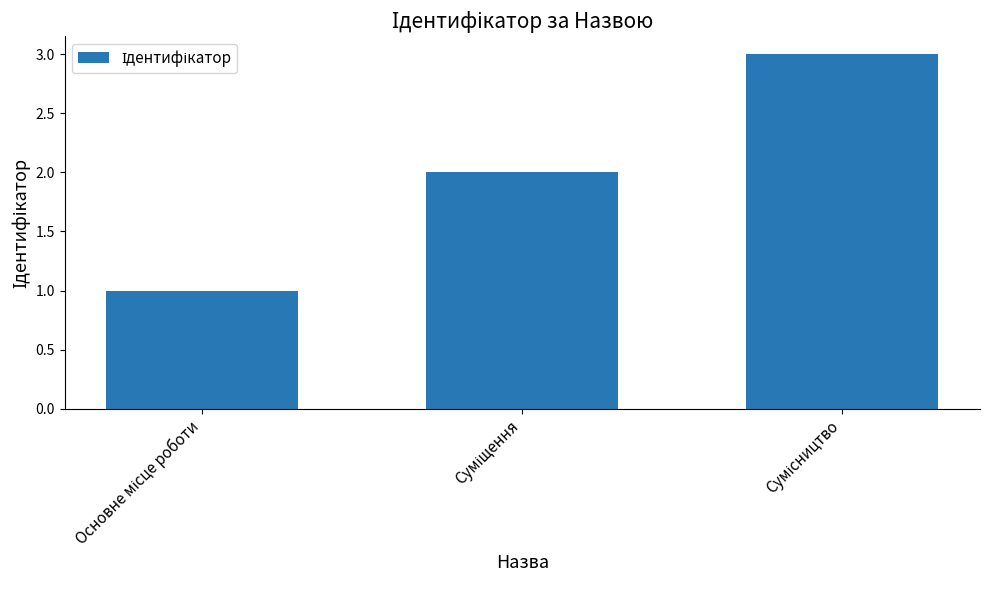

What is the maximum value shown in the chart?

3